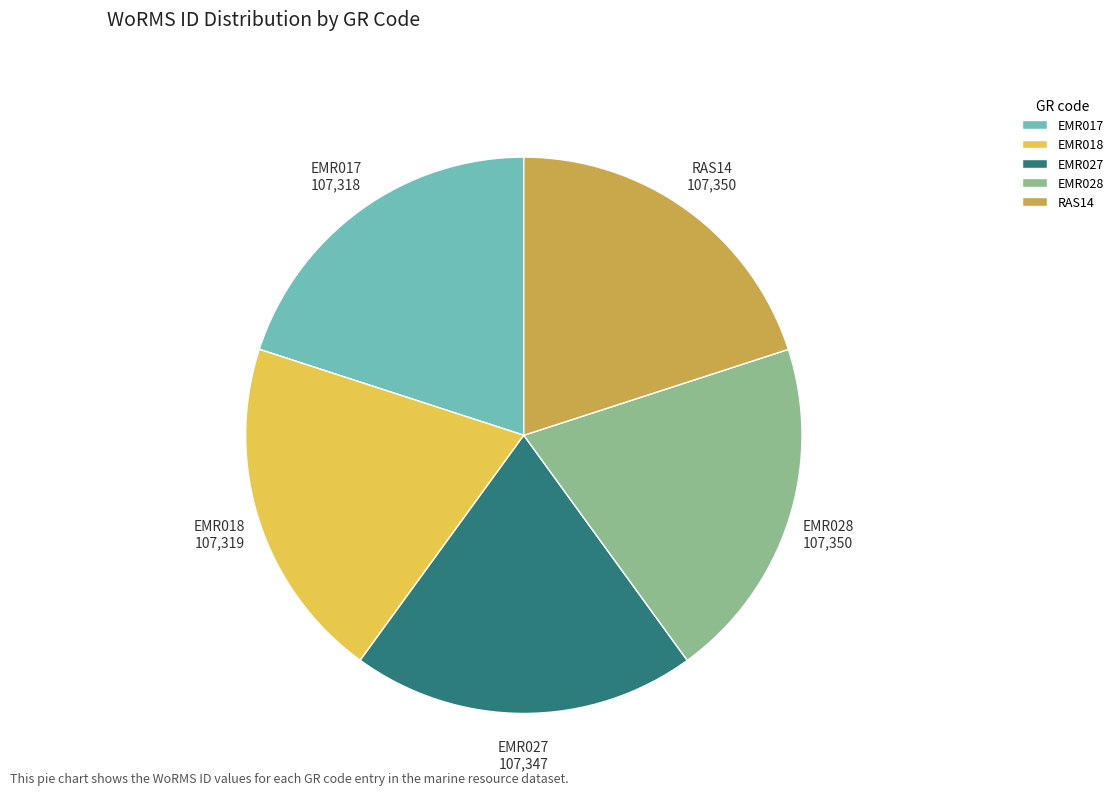

Combined, do EMR027 and EMR017 account for over 50%?

No